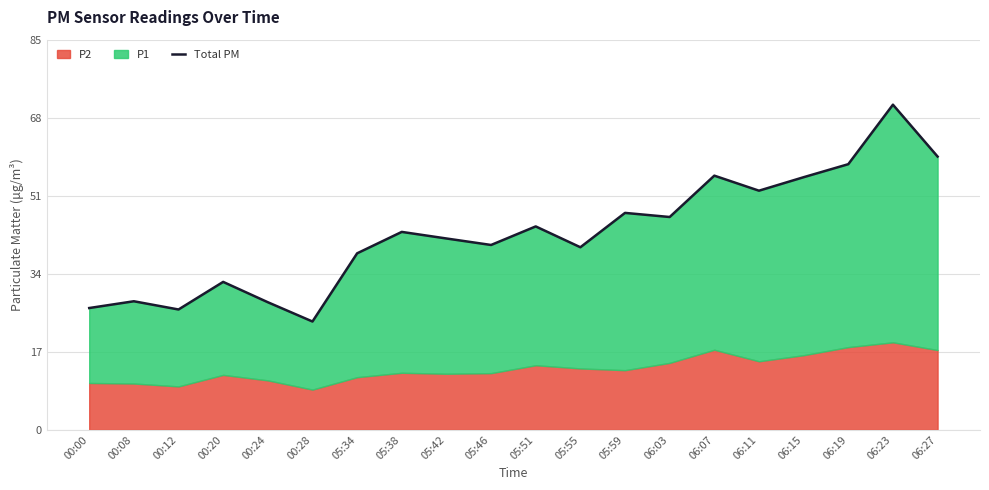

Which label corresponds to the smallest value in the chart?

00:28